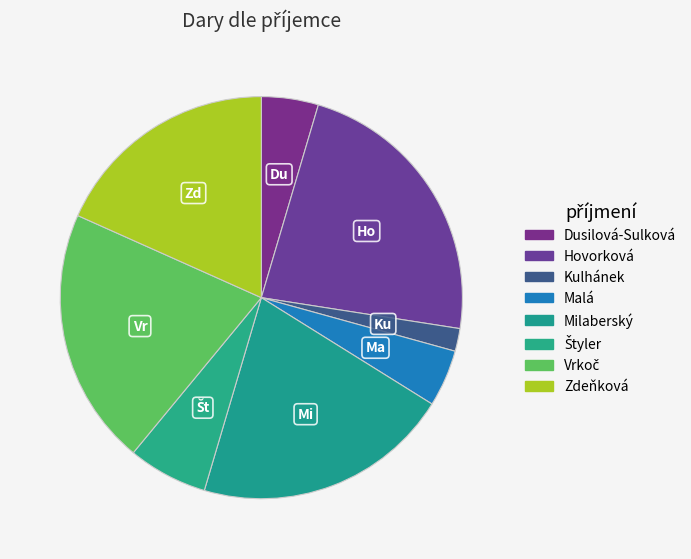

Does any single category account for the majority?

No